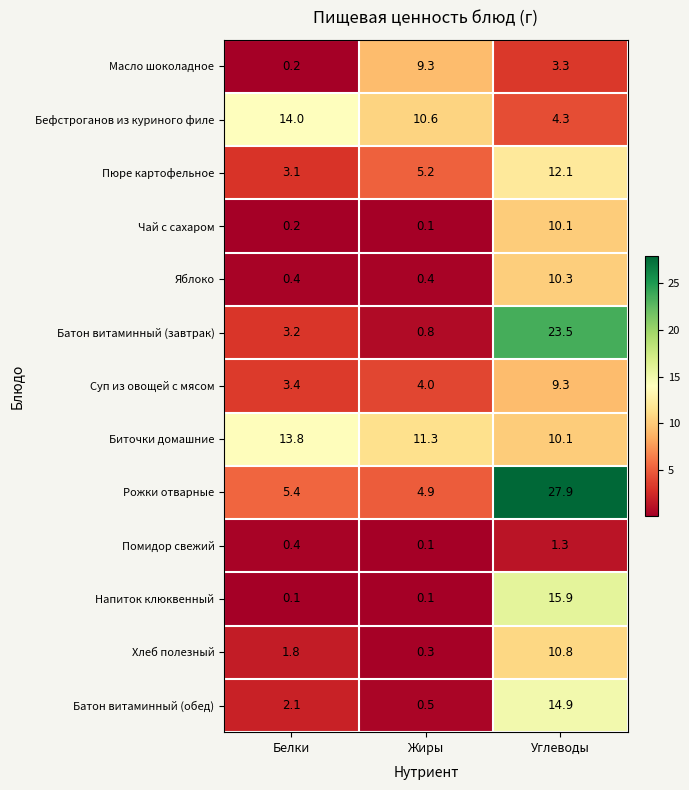

Which label corresponds to the largest value in the chart?

Углеводы